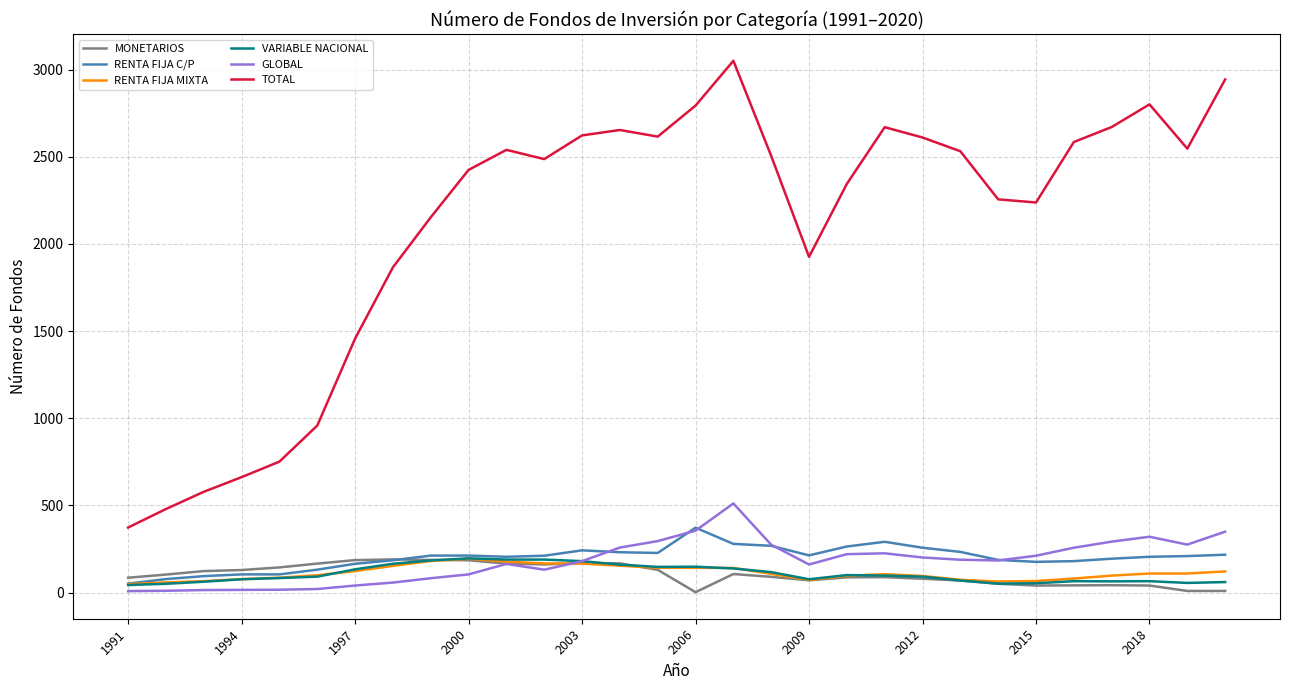

True or false: RENTA FIJA MIXTA and TOTAL intersect in this chart.

False